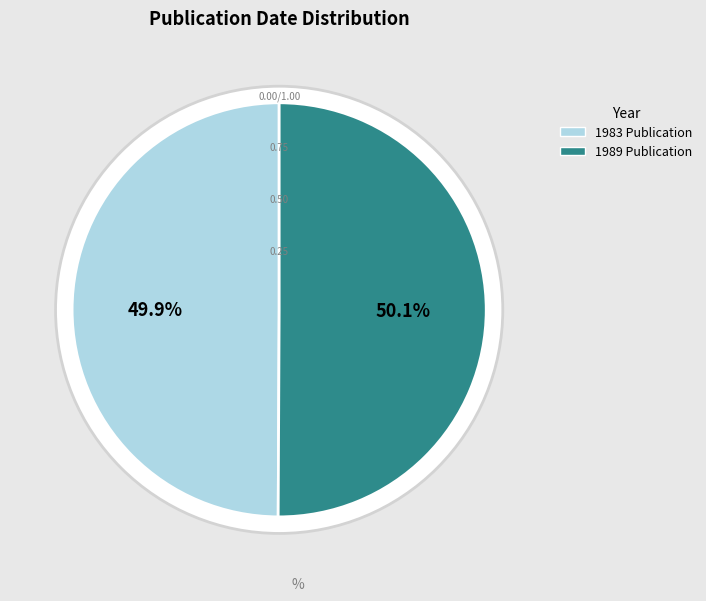

How much of the chart is everything except List of rare, threatened and endemic plants (1983)?

50.1%